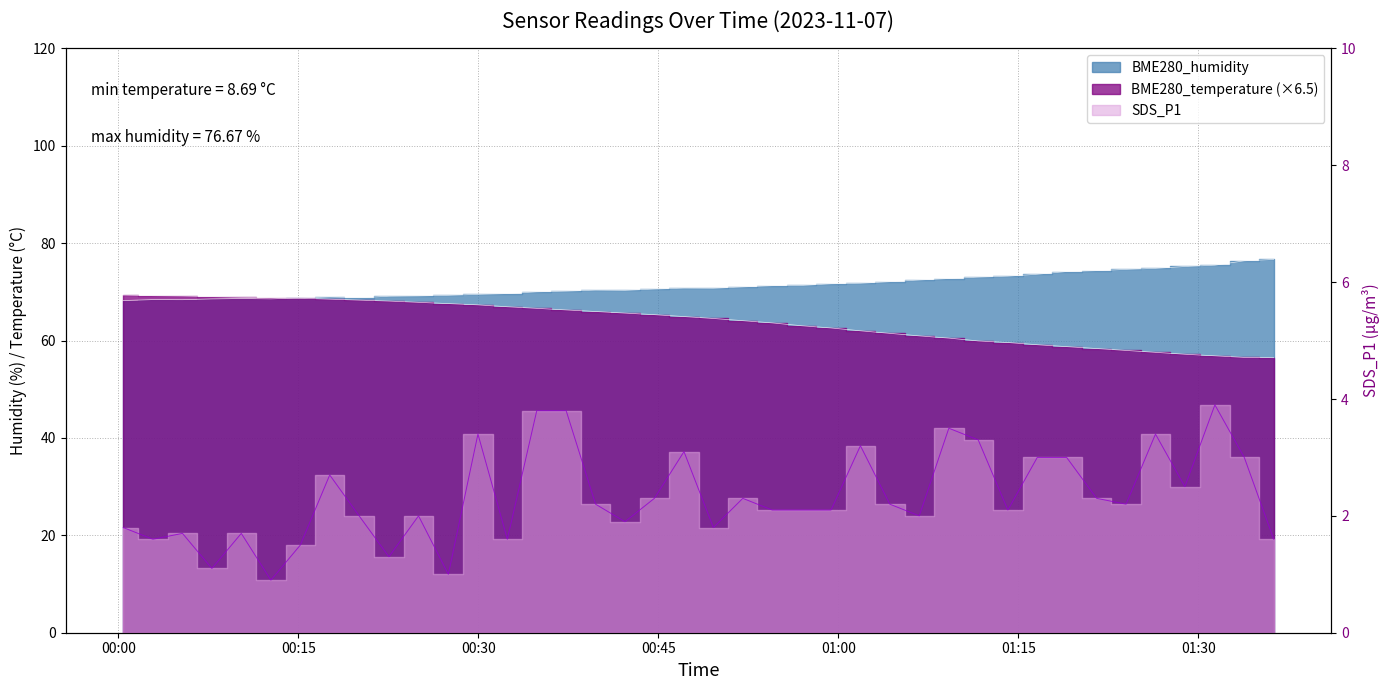

What is the lowest value of the BME280_humidity series?

68.2